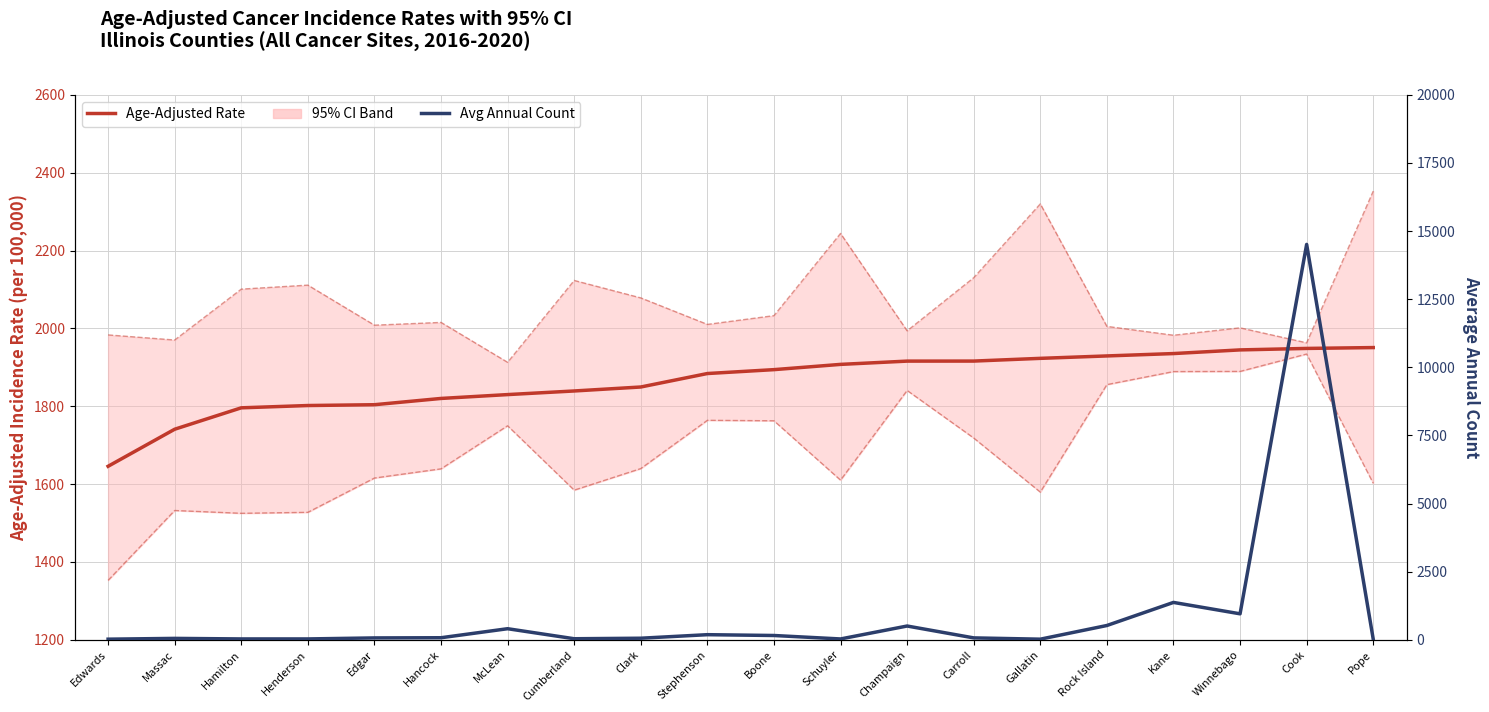

Reading left to right, list all the values displayed in this chart.

Age-Adjusted Rate: 1645.7	1740.9	1795.9	1801.8	1803.9	1820.0	1829.9	1839.2	1849.4	1884.0	1894.0	1907.5	1915.9	1916.0	1923.0	1929.2	1935.3	1944.7	1948.5	1950.7
Lower 95% CI: 1352.6	1532.1	1524.9	1527.4	1615.5	1639.1	1749.8	1584.4	1639.8	1763.8	1762.6	1610.1	1840.5	1718.3	1579.4	1855.5	1889.0	1889.4	1934.1	1602.0
Upper 95% CI: 1983.2	1970.1	2100.8	2111.1	2008.2	2015.3	1912.8	2123.1	2078.3	2010.2	2032.7	2243.9	1993.7	2130.2	2319.8	2005.1	1982.4	2001.4	1962.9	2352.6
Avg Annual Count: 22.0	51.0	31.0	31.0	68.0	75.0	406.0	38.0	57.0	187.0	157.0	30.0	505.0	69.0	22.0	524.0	1371.0	953.0	14511.0	22.0